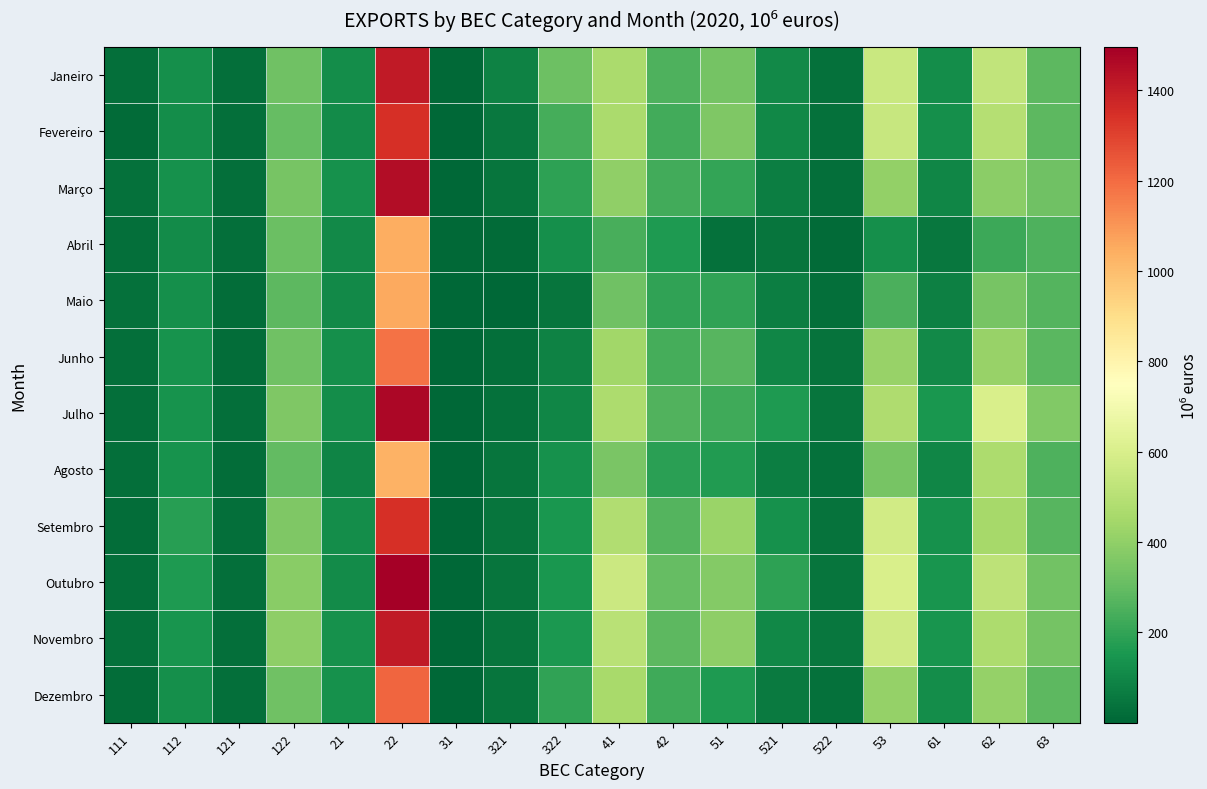

Count the number of data series in this chart.

12